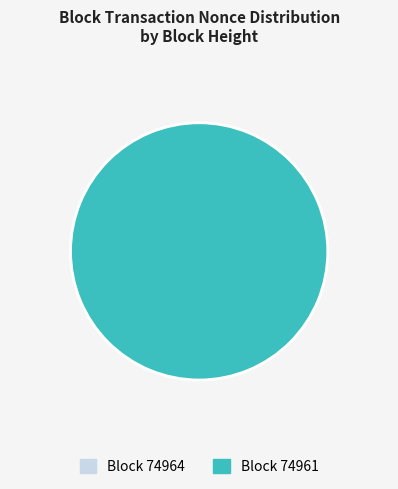

To the nearest percent, what is the average slice percentage?

50%